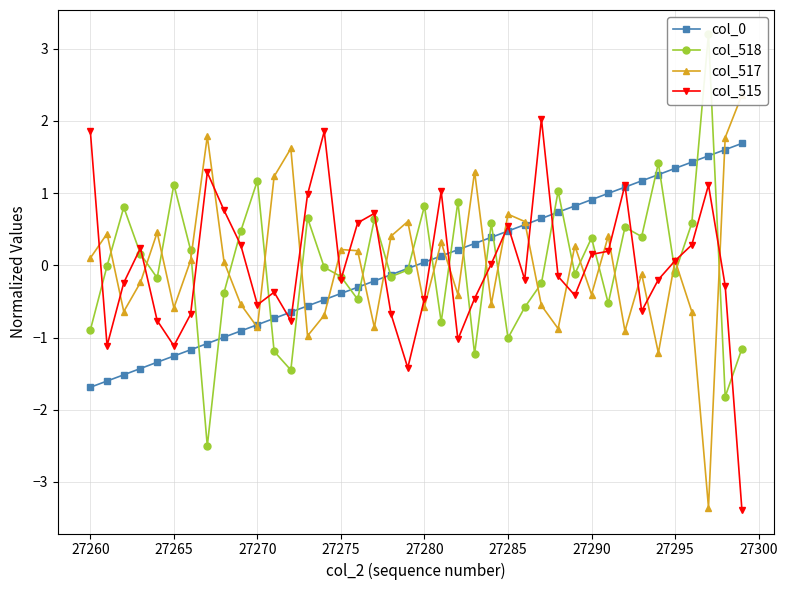

Which series ends up on top after the final intersection of col_0 and col_518?

col_0